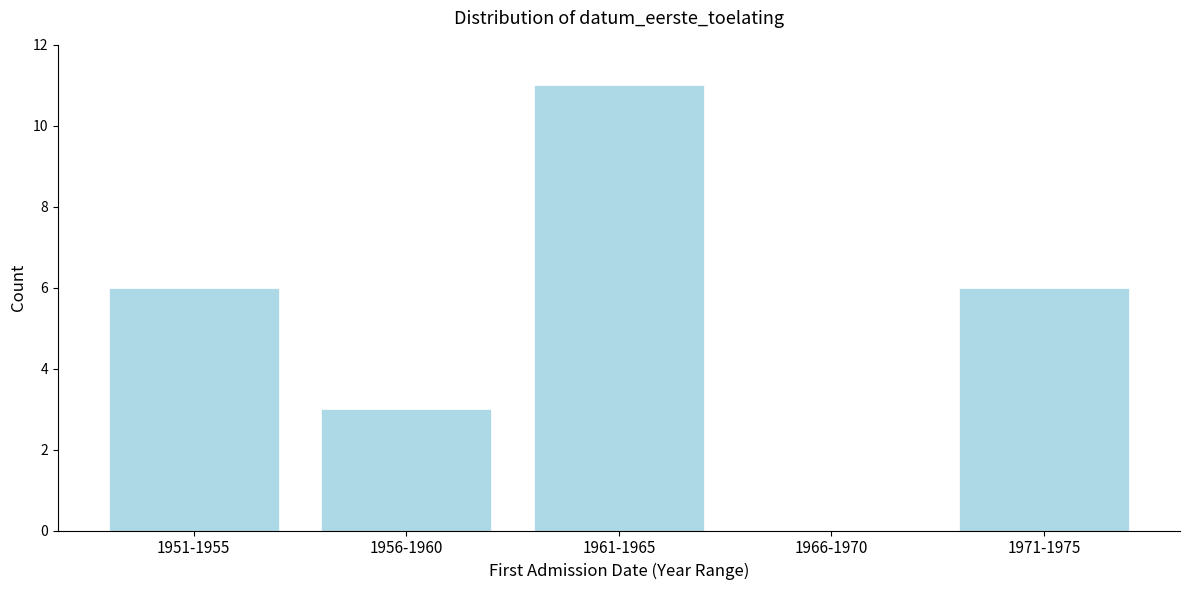

Reading right to left, list all the values displayed in this chart.

1971-1975=6	1966-1970=0	1961-1965=11	1956-1960=3	1951-1955=6